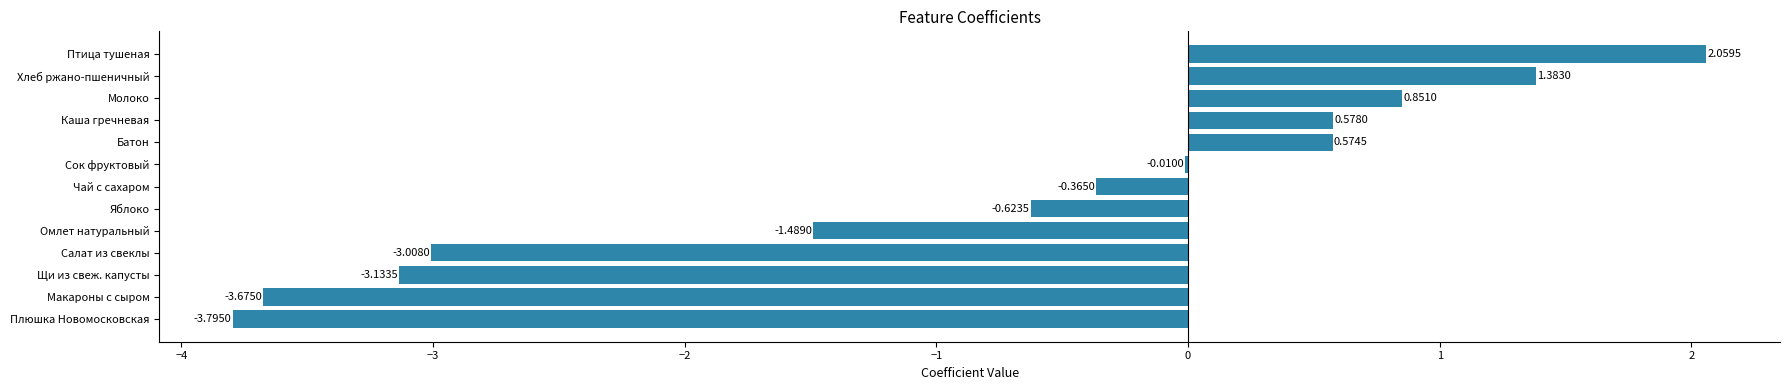

At which category does the chart reach its peak across all series?

Птица тушеная